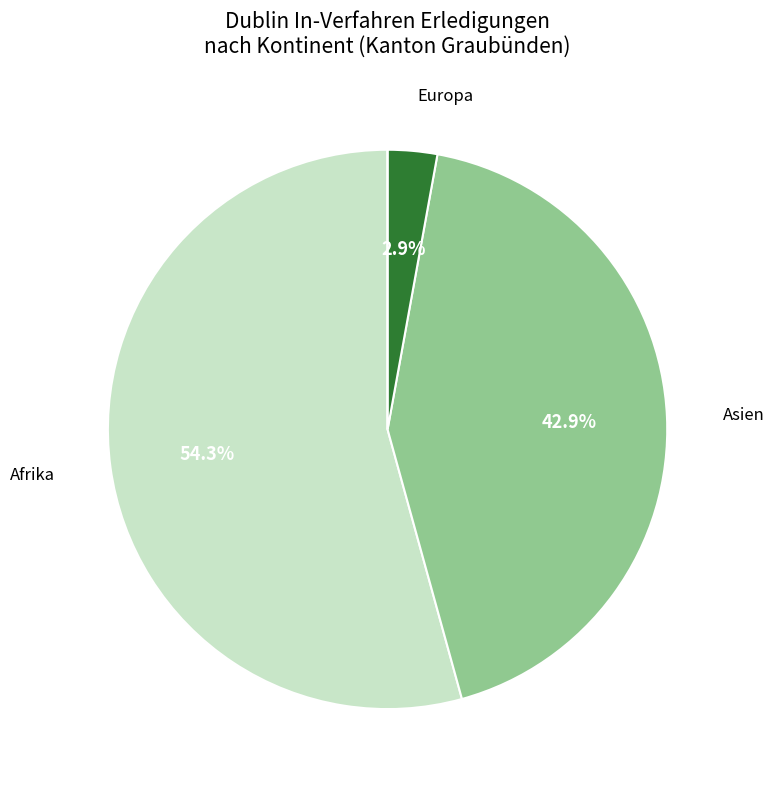

Is there a majority slice in this chart?

Yes